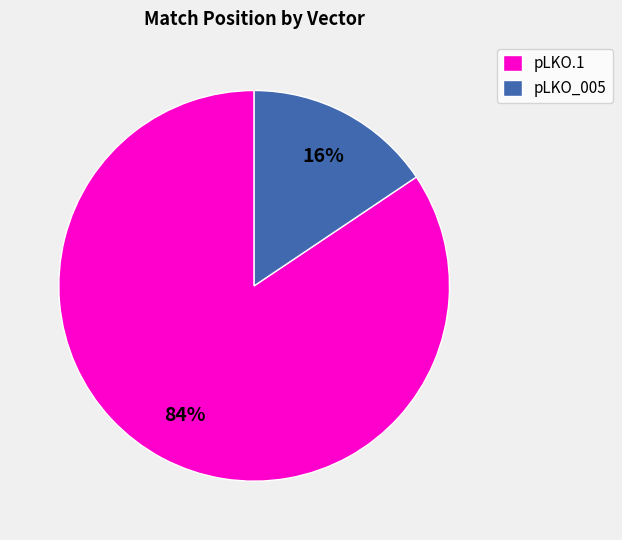

The pLKO.1 slice represents 84% of the pie. True or false?

True